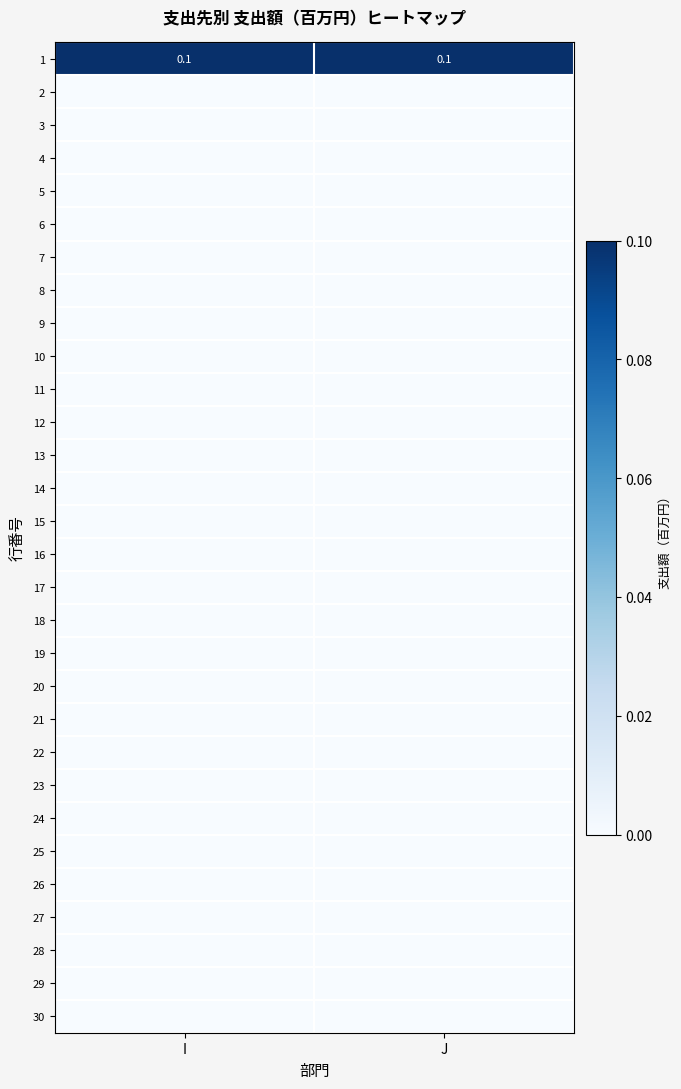

At how many categories does at least one series exceed 0?

2